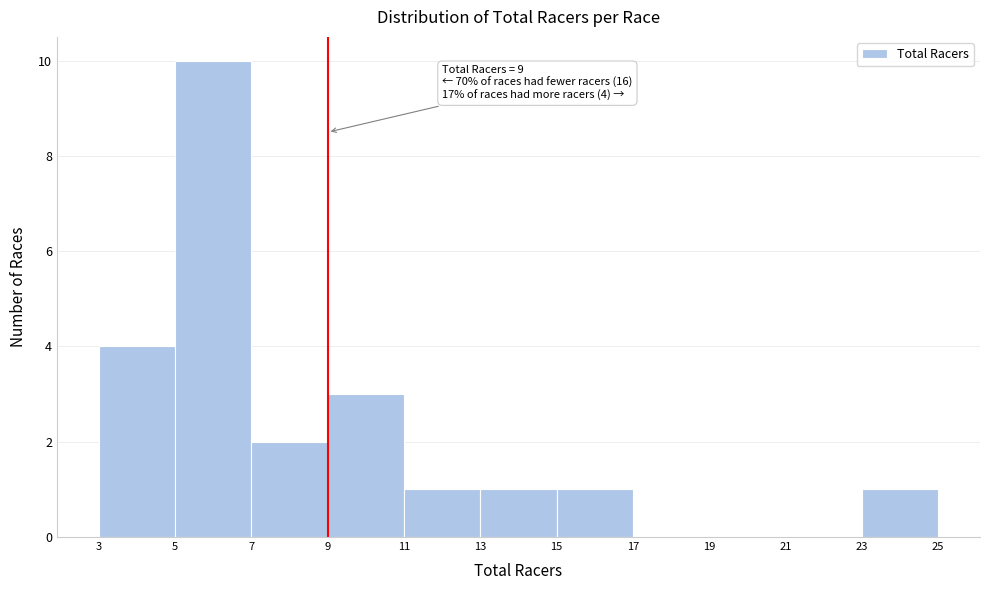

Over which range of the x-axis is the bar tallest?

5 to 7